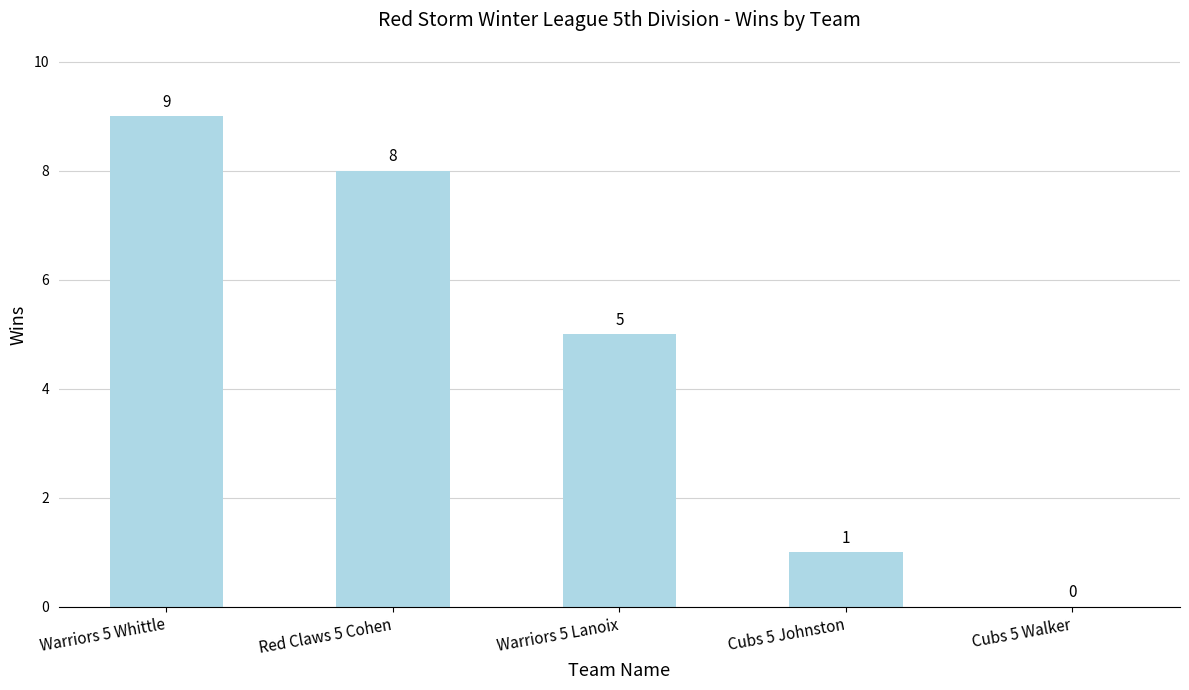

At which label is the value closest to 4?

Warriors 5 Lanoix